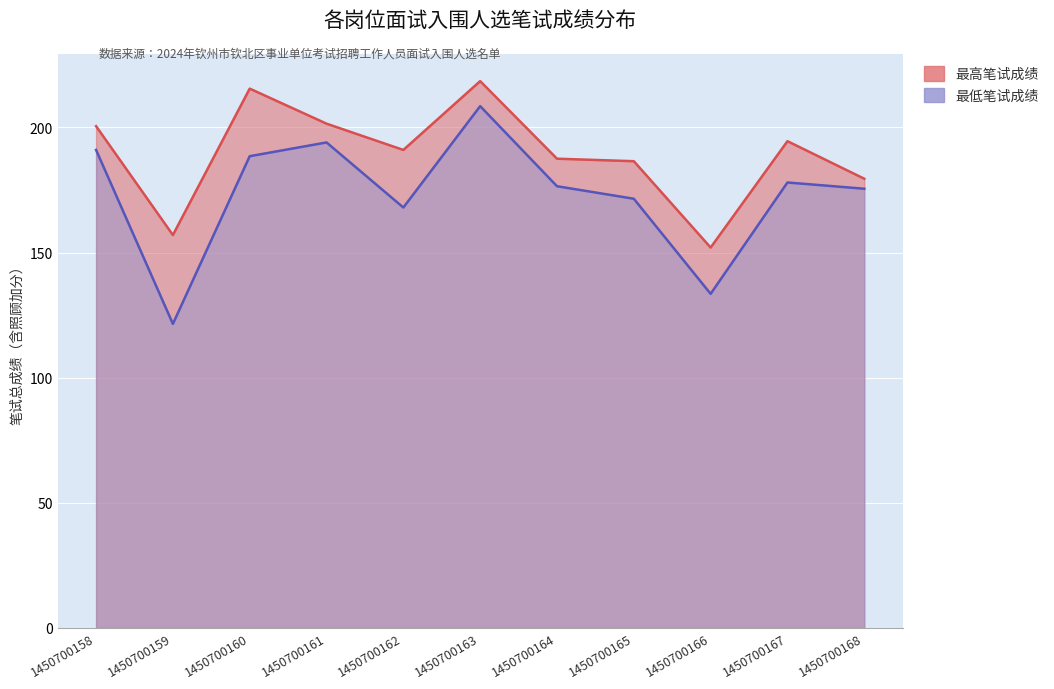

Which category has the lowest value across all series?

1450700159